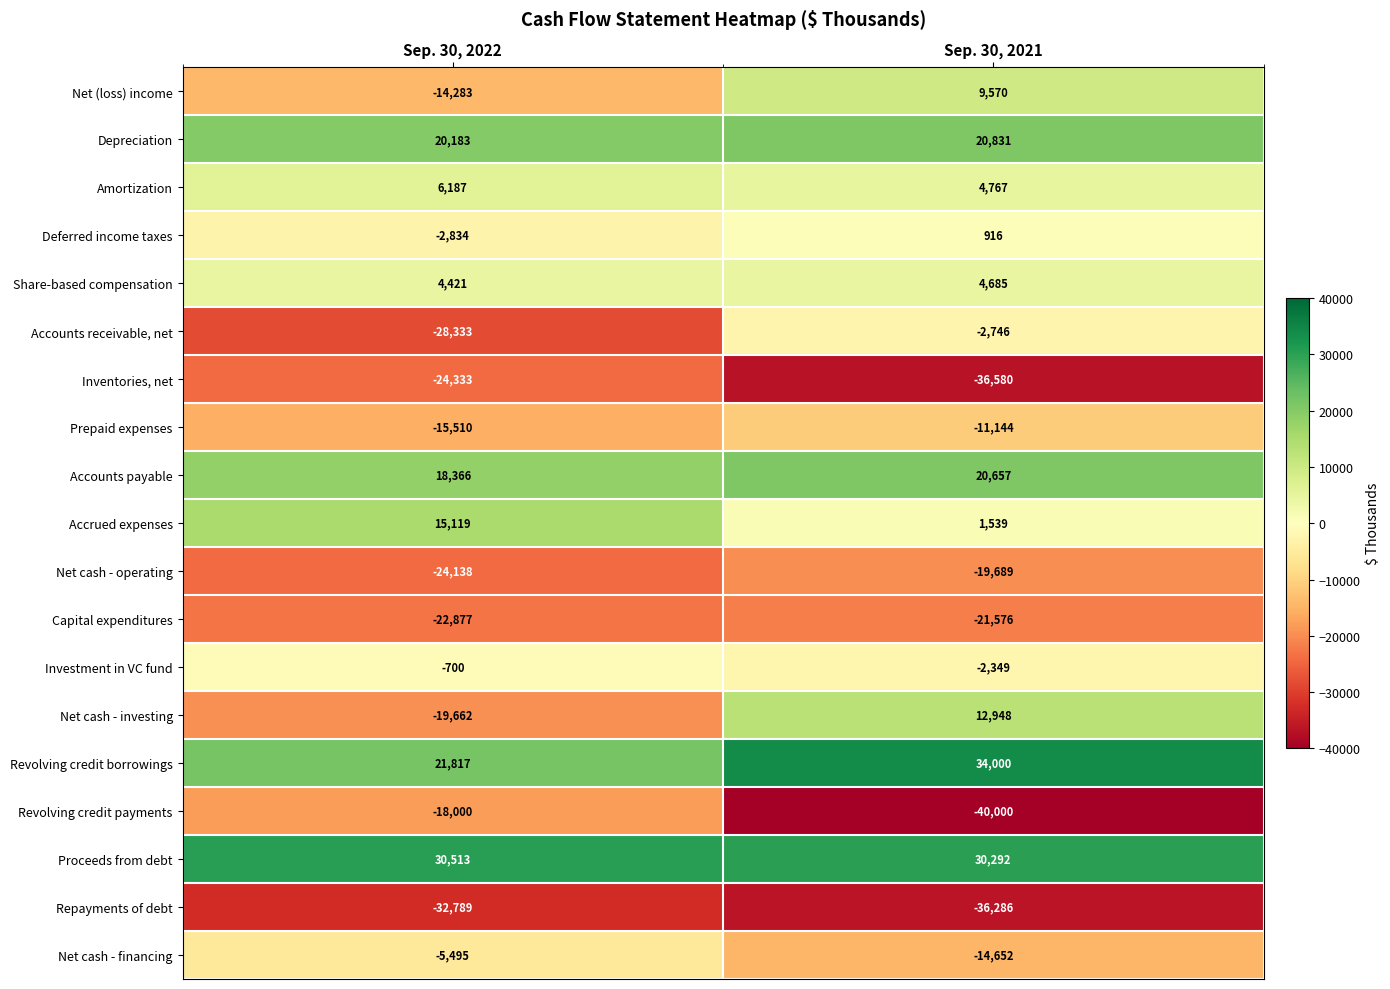

What is the spread (max minus min) of values at Sep. 30, 2021?

74000